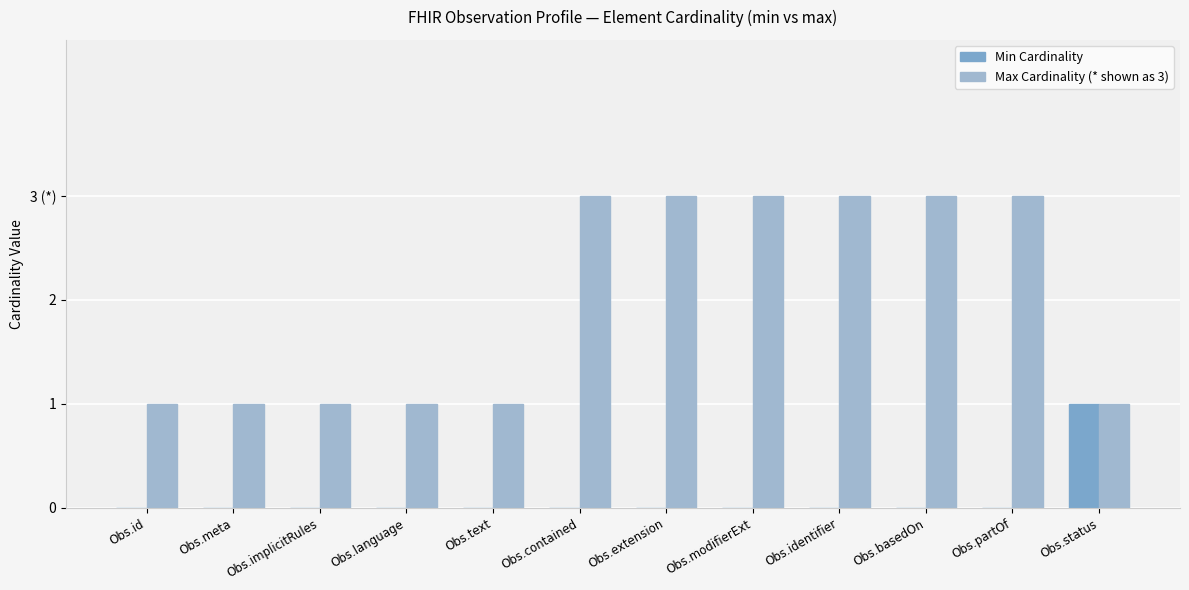

Which series has the largest range (max minus min)?

Max Cardinality (* shown as 3)